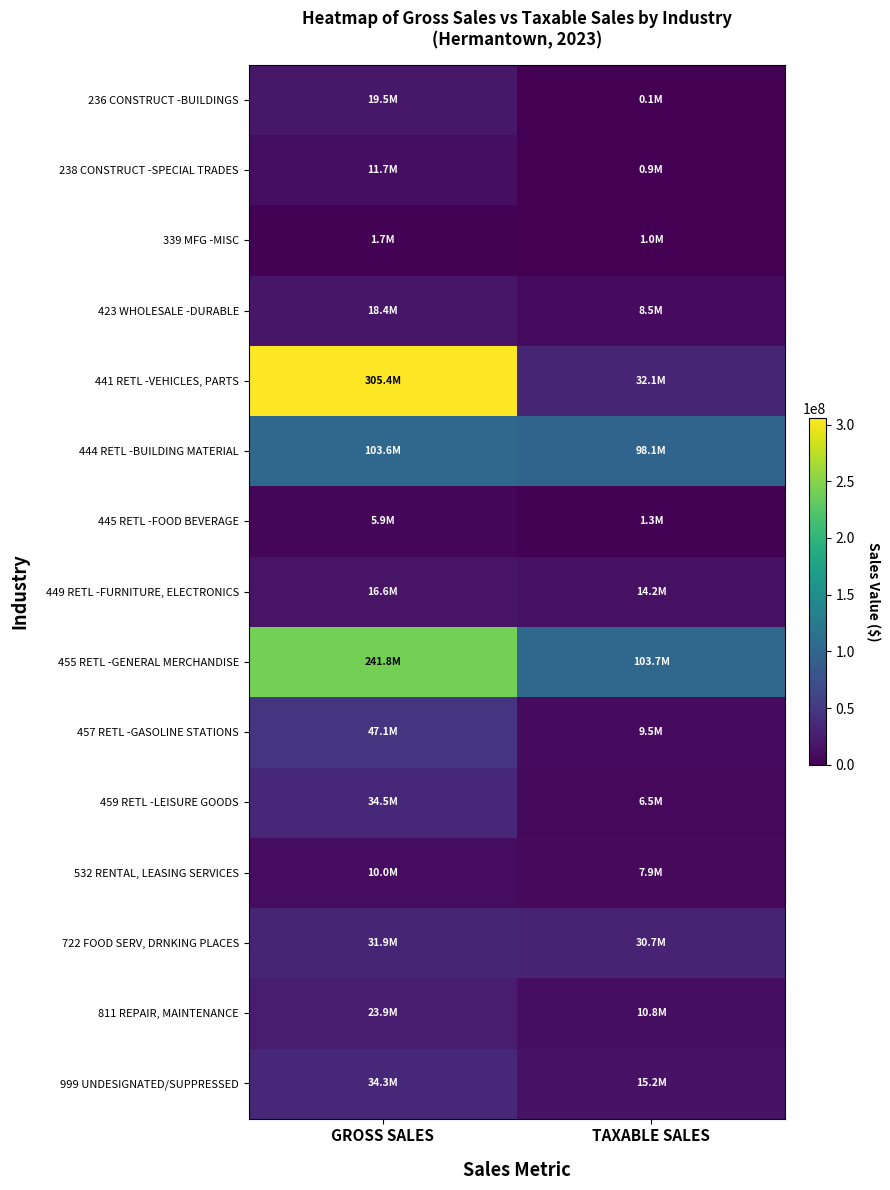

Which series changed the most between GROSS SALES and TAXABLE SALES?

441 RETL -VEHICLES, PARTS